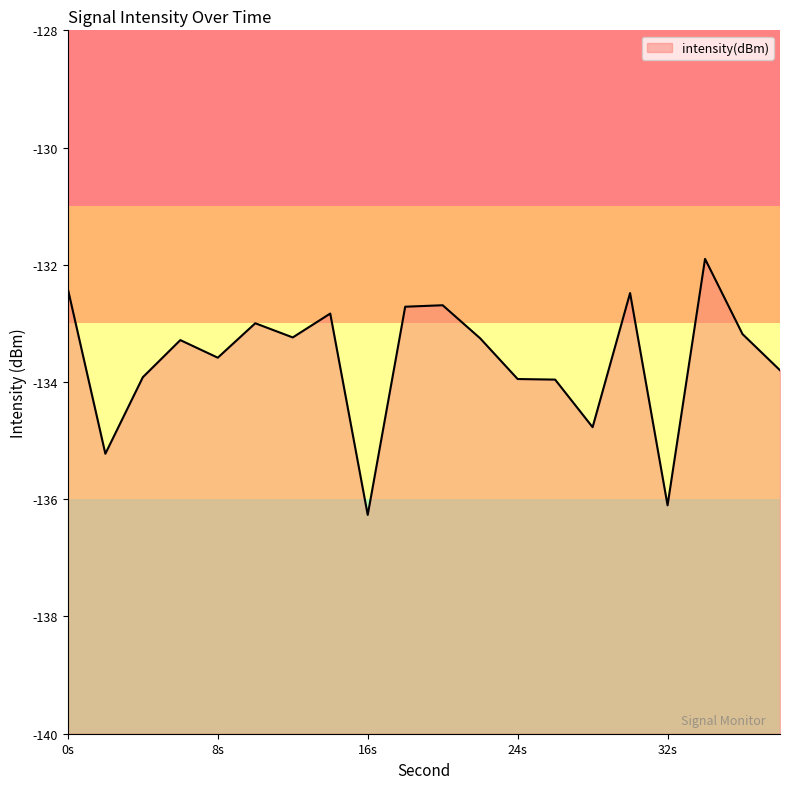

What is the maximum value shown in the chart?

-131.9